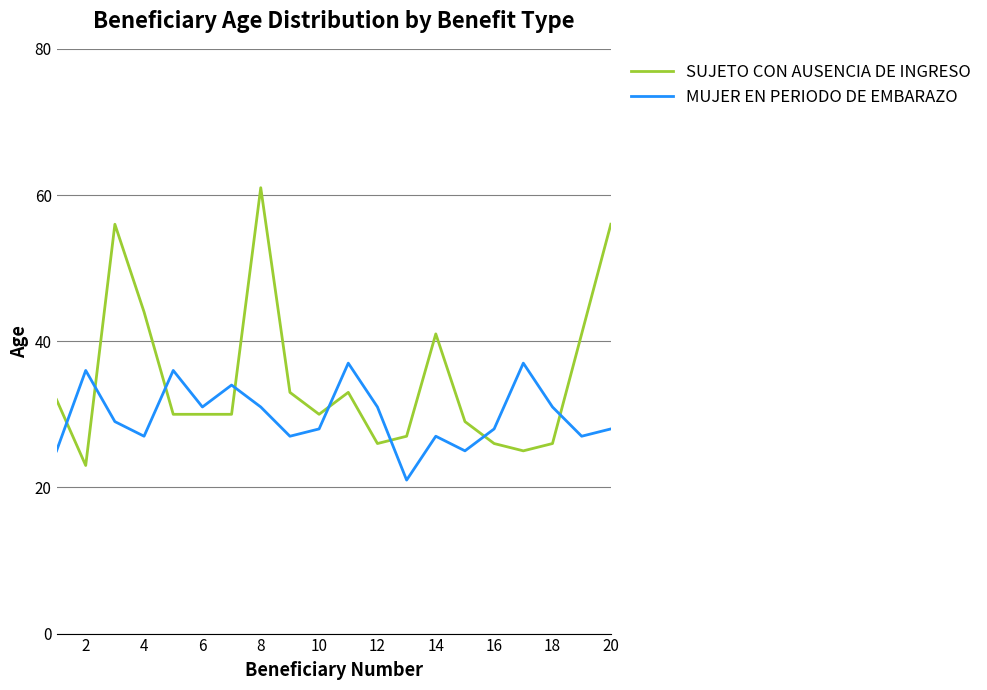

After their last crossing, which series has the higher values: MUJER EN PERIODO DE EMBARAZO or SUJETO CON AUSENCIA DE INGRESO?

SUJETO CON AUSENCIA DE INGRESO